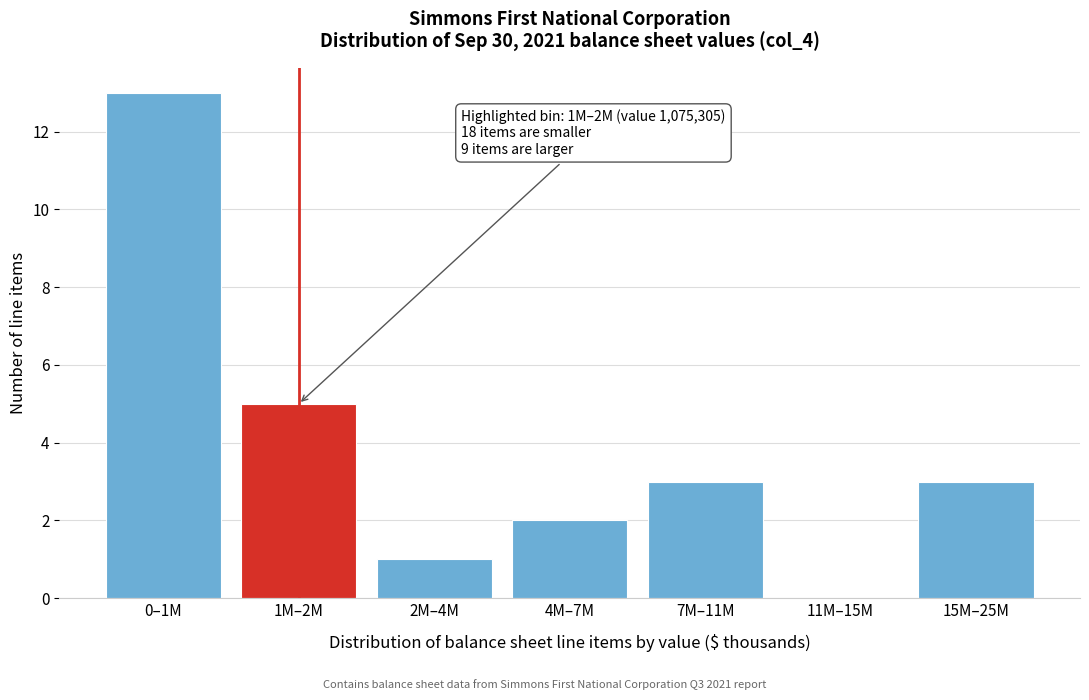

Reading right to left, list all the values displayed in this chart.

15M–25M=3	11M–15M=0	7M–11M=3	4M–7M=2	2M–4M=1	1M–2M=5	0–1M=13